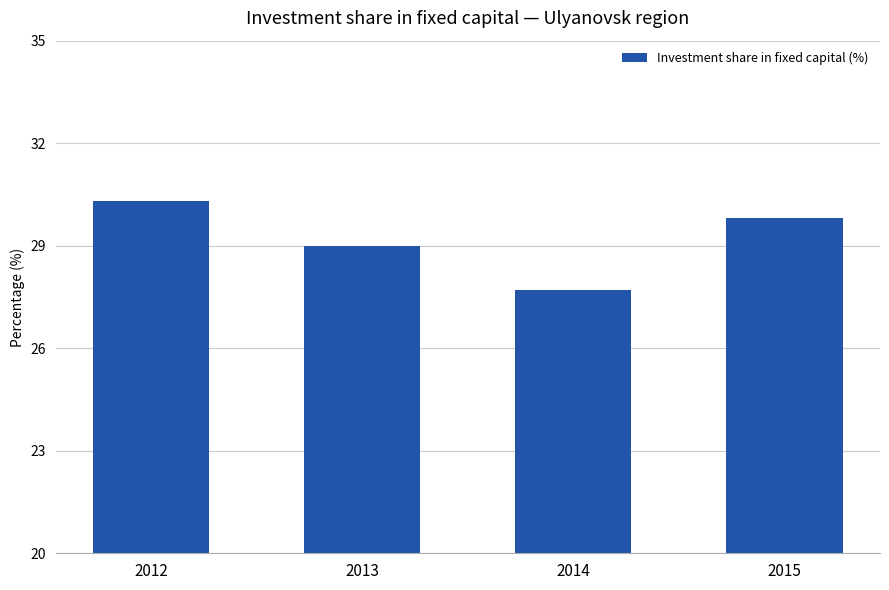

At which category does the chart reach its minimum across all series?

2014